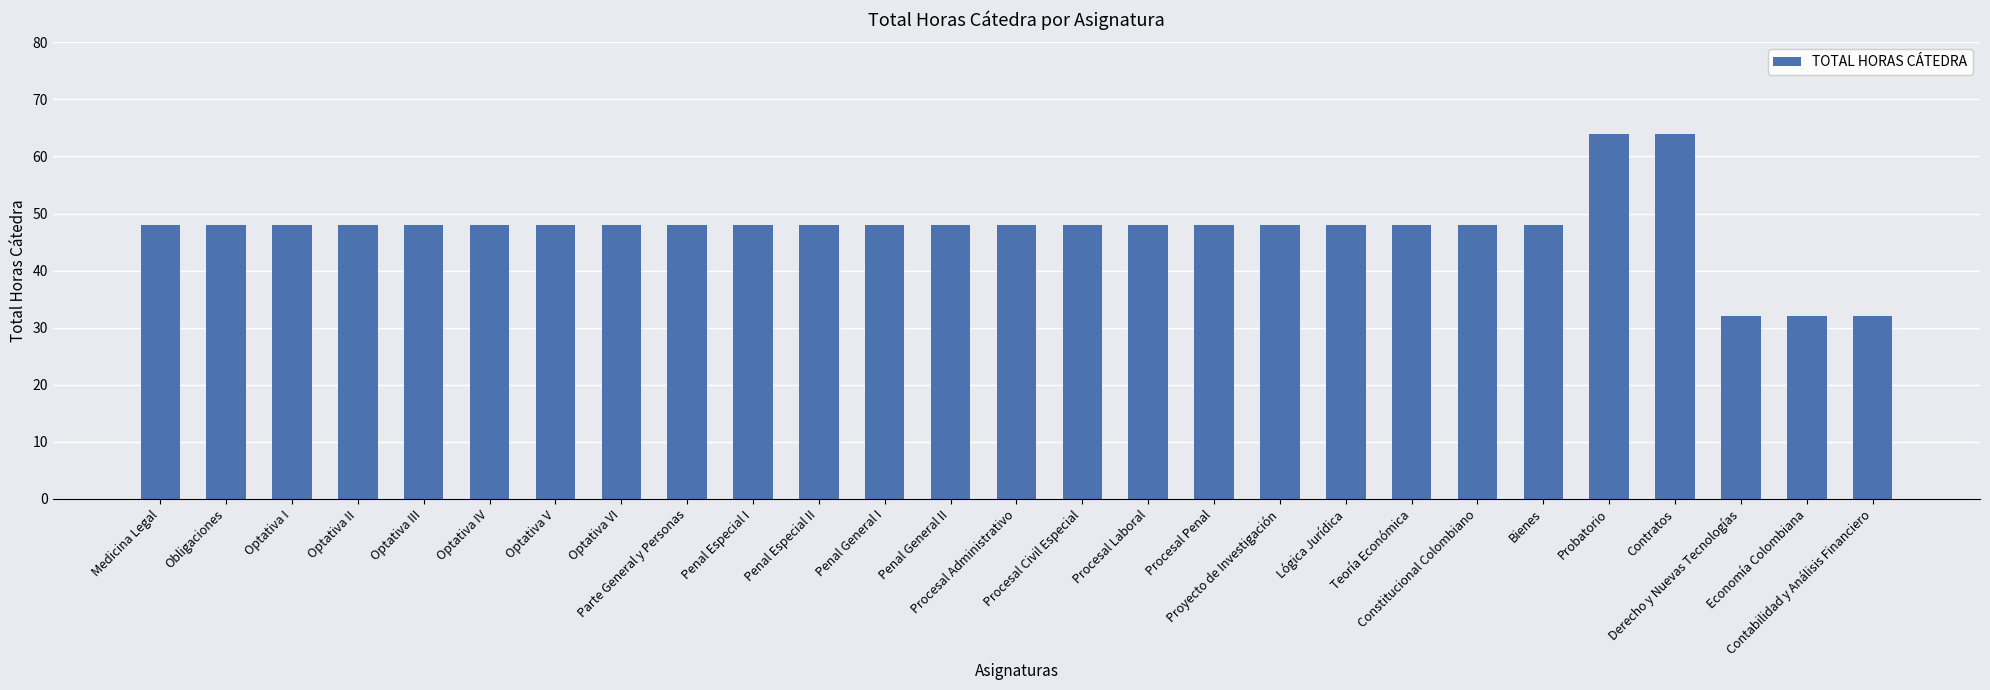

What is the greatest value displayed?

64